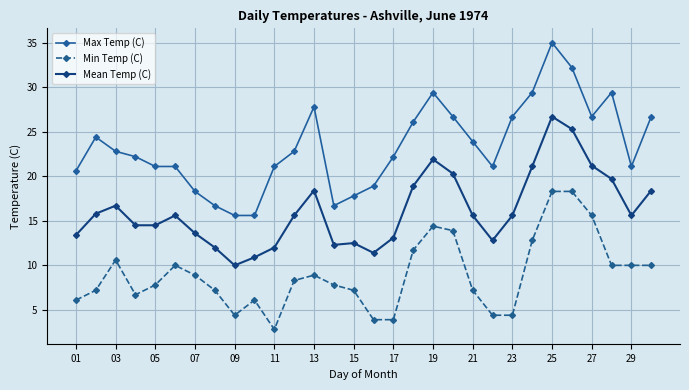

What is the maximum value shown in the chart?

35.0